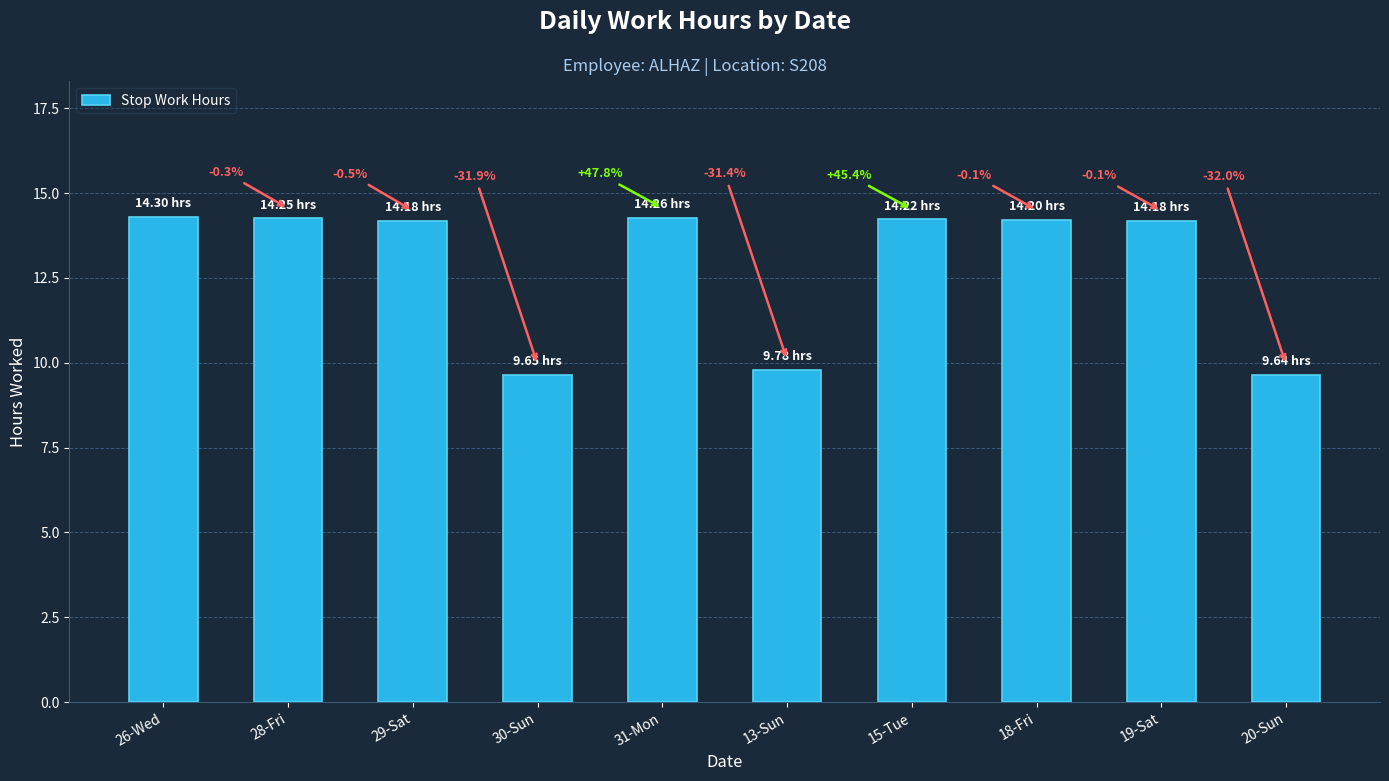

Rank the categories by value from highest to lowest.

26-Wed, 31-Mon, 28-Fri, 15-Tue, 18-Fri, 29-Sat, 19-Sat, 13-Sun, 30-Sun, 20-Sun